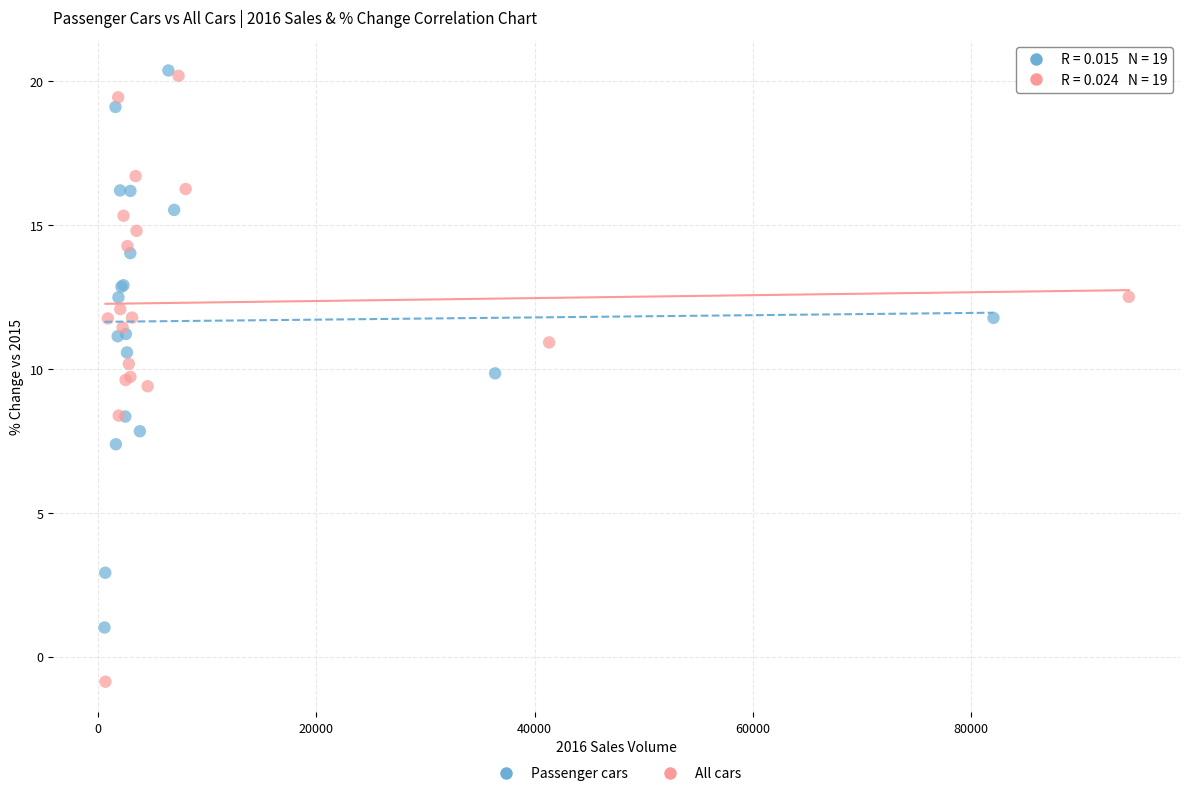

Which series has the largest Y range (max minus min)?

All cars